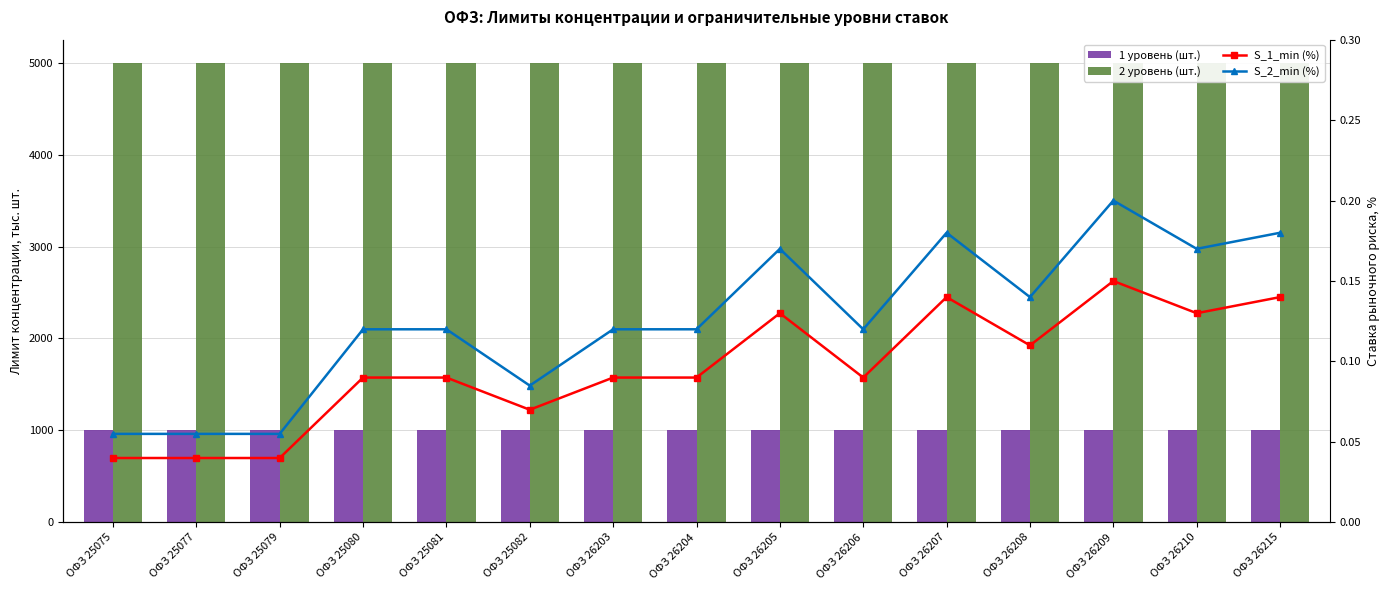

Which series has the widest spread of values?

S_2_min (%)